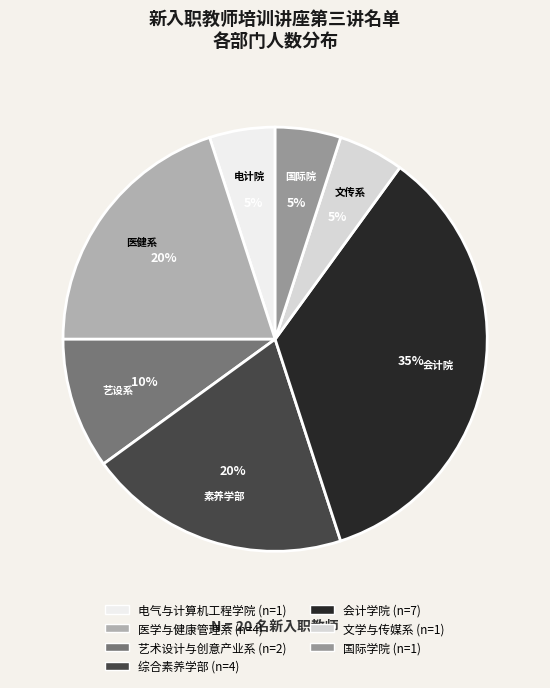

Is there a majority slice in this chart?

No